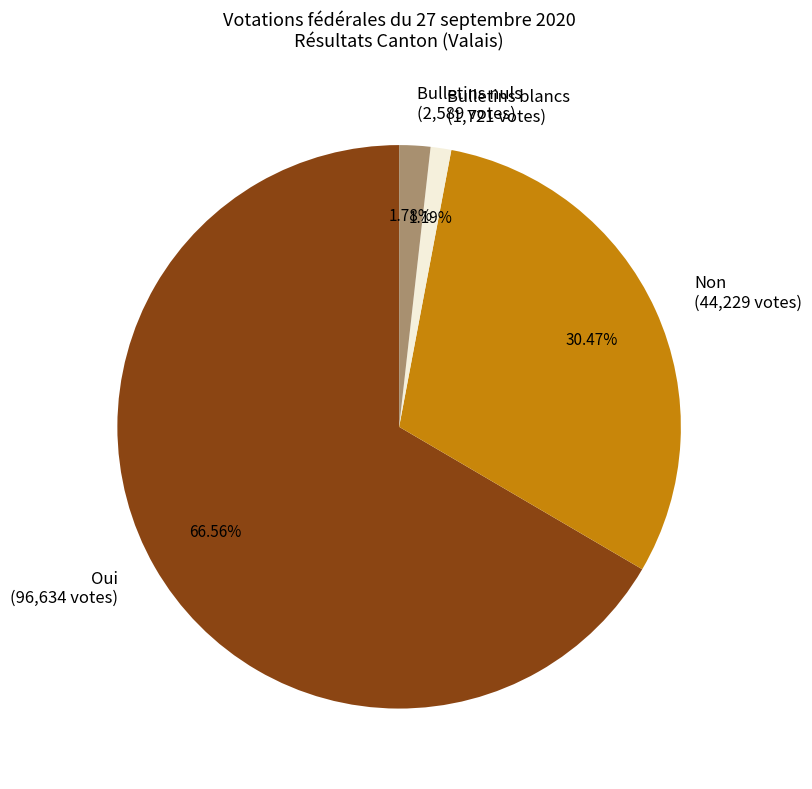

How many segments does this pie chart have?

4